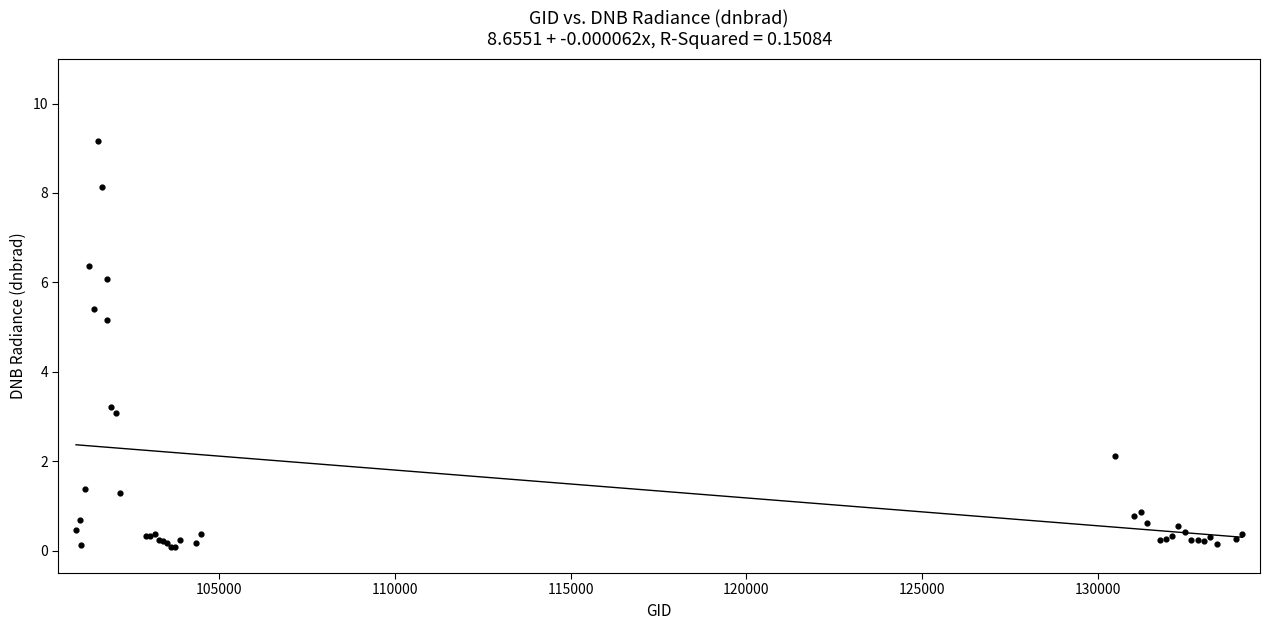

What Y value in the scatter plot is closest to 4?

3.2